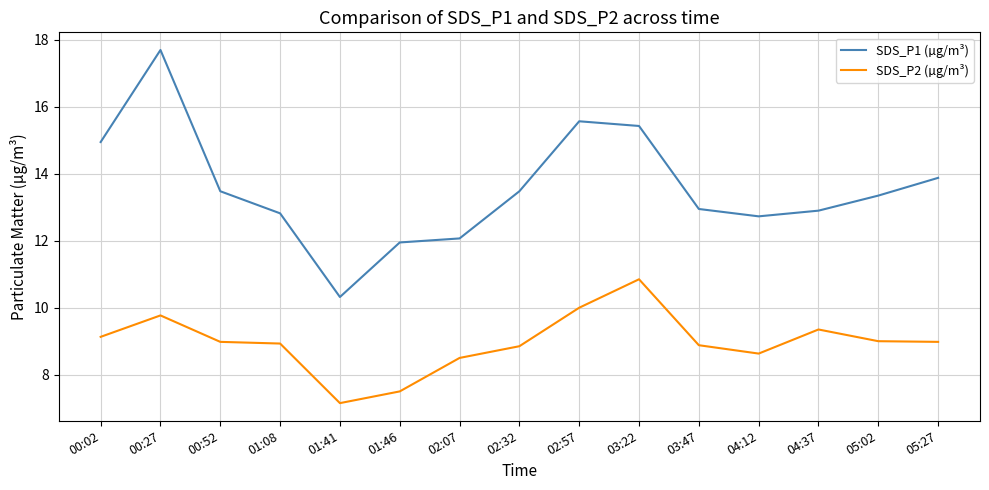

How many lines are shown in the chart?

2